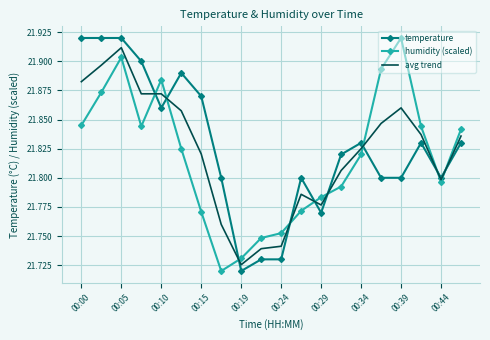

After their last crossing, which series has the higher values: humidity (scaled) or temperature?

humidity (scaled)